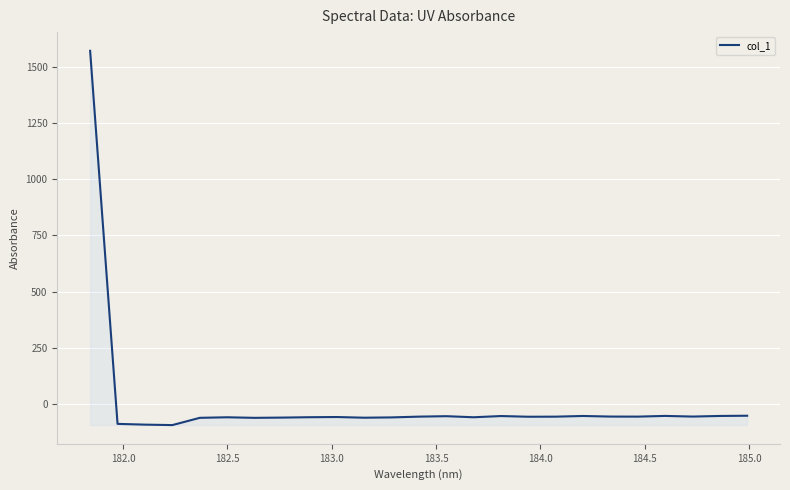

What is the minimum value shown in the chart?

-94.4